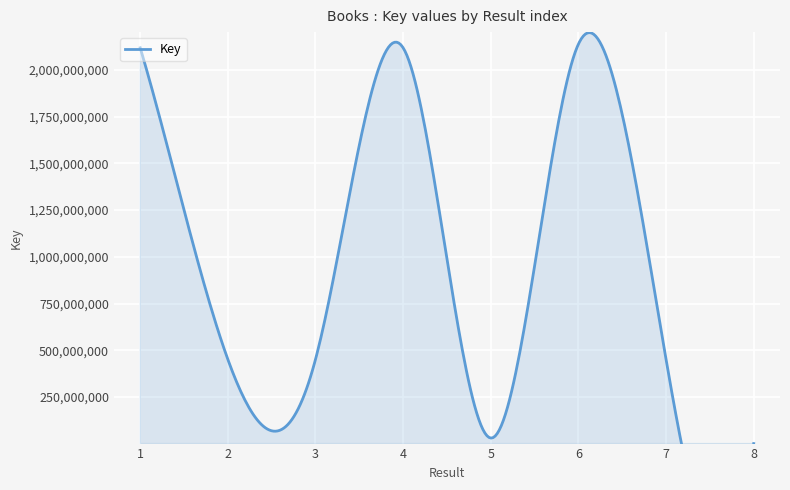

How many interior local peaks (higher than both neighbors) does the data have?

2